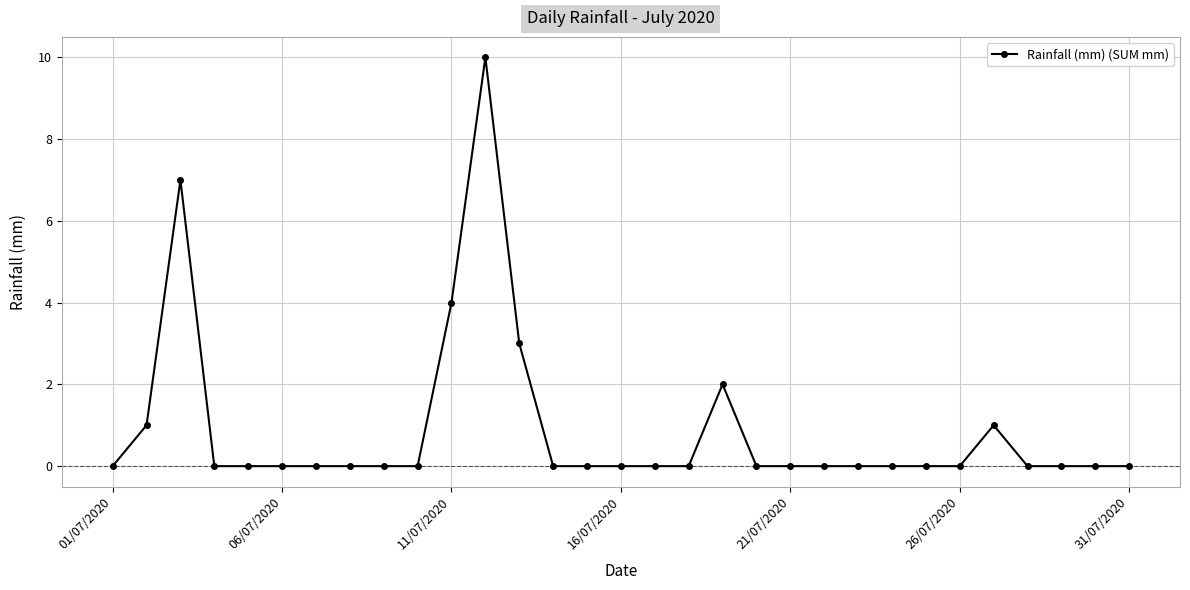

What is the greatest value displayed?

10